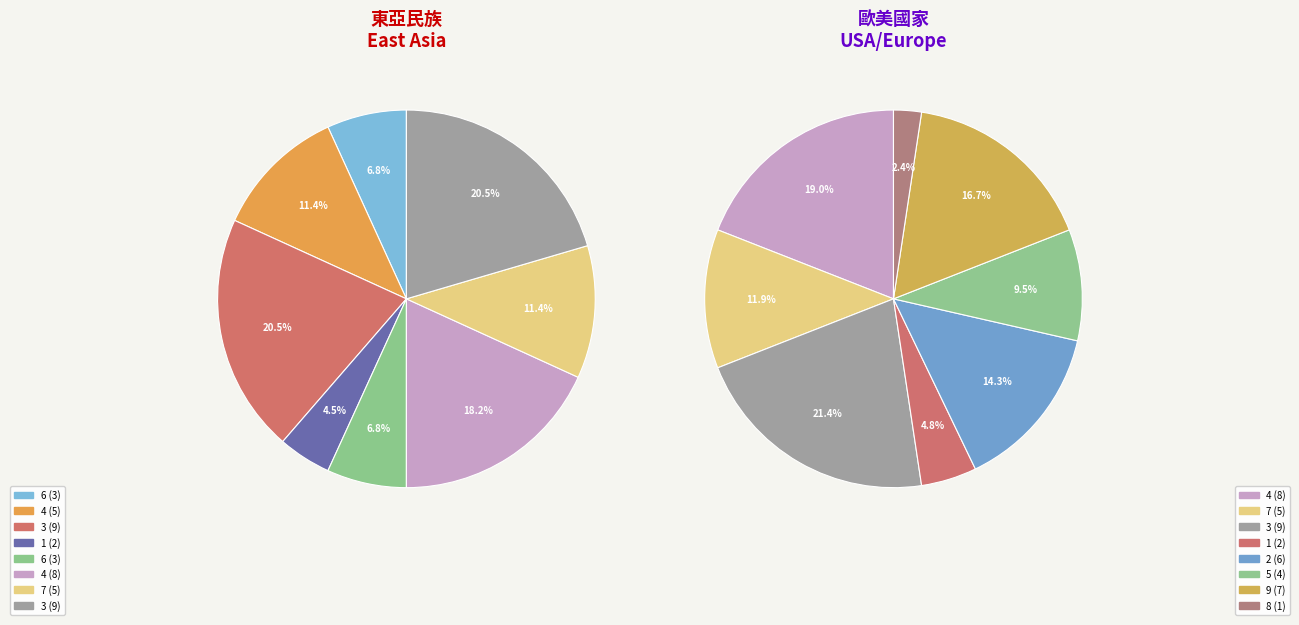

Is the sum of 4 and 1 greater than half?

No